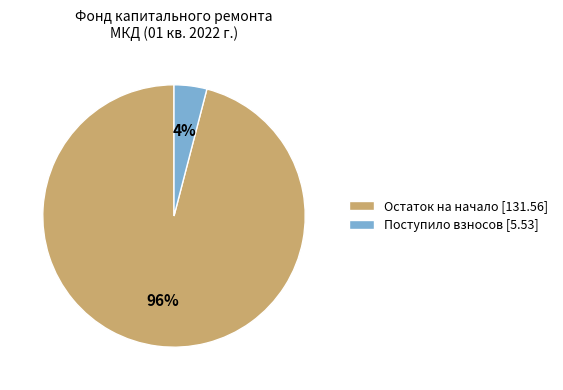

How many slices are in this pie chart?

2